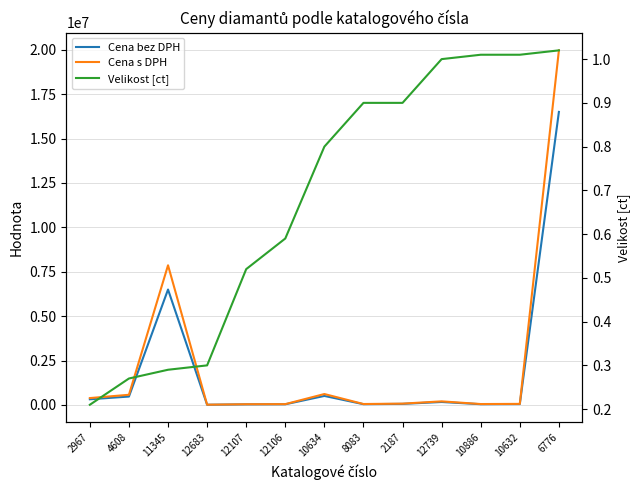

At which category is the sum across all series the highest?

6776